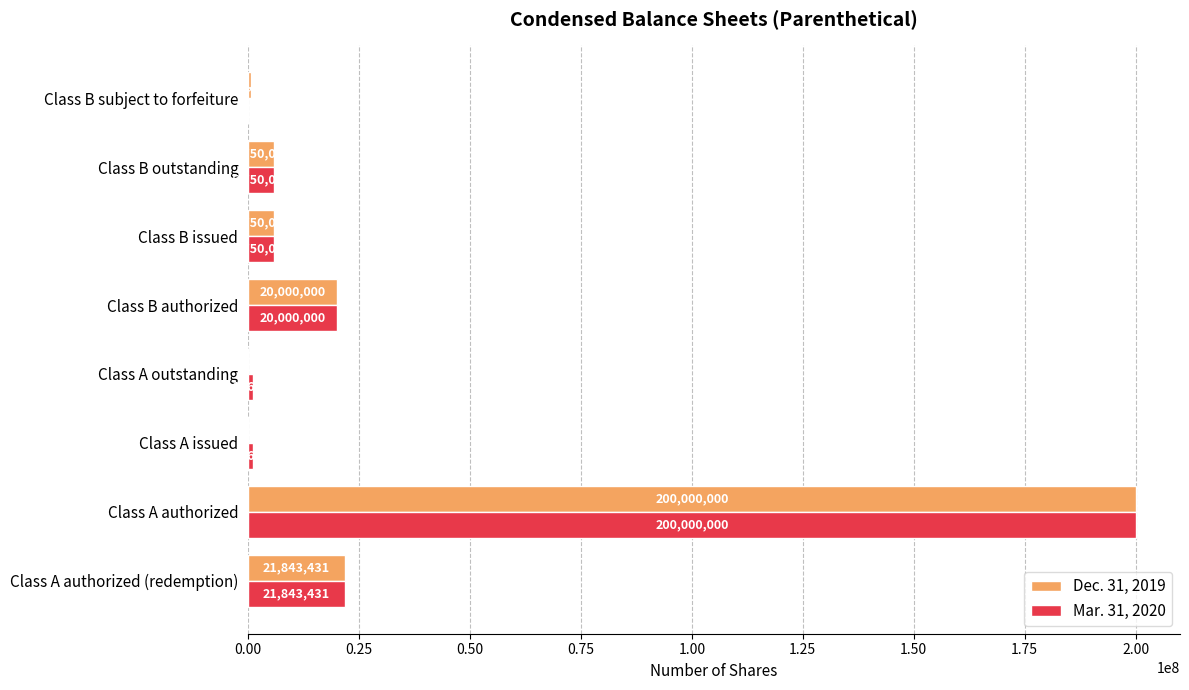

At which category is the sum across all series the highest?

Class A authorized